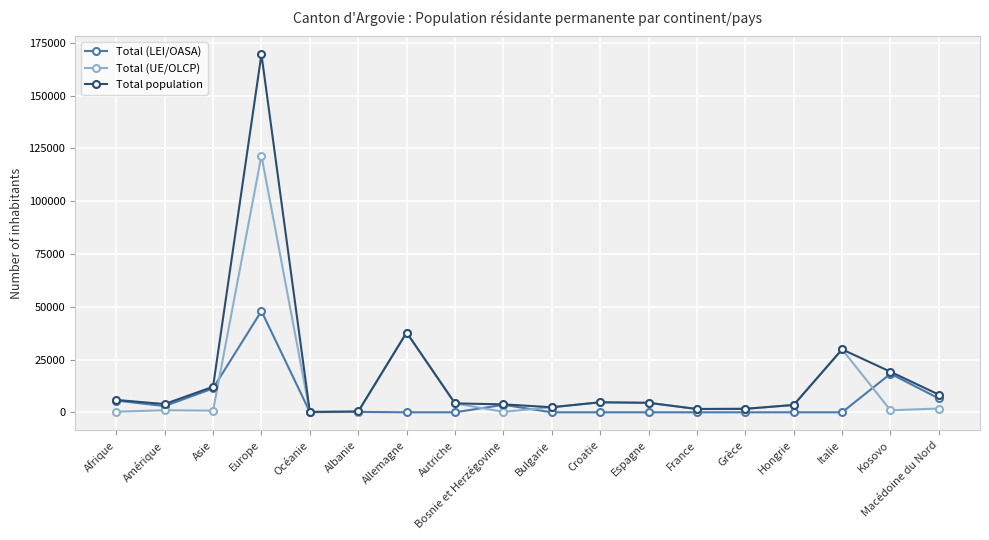

What is the label of the 15th point from the left?

Hongrie